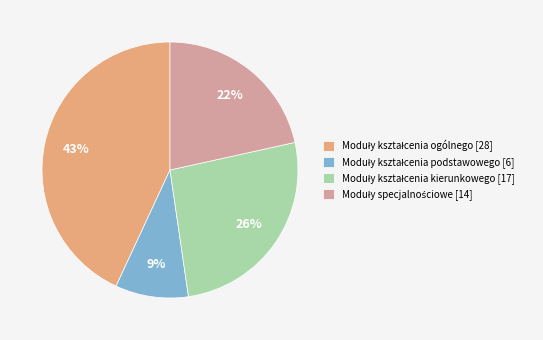

Does any single category account for the majority?

No